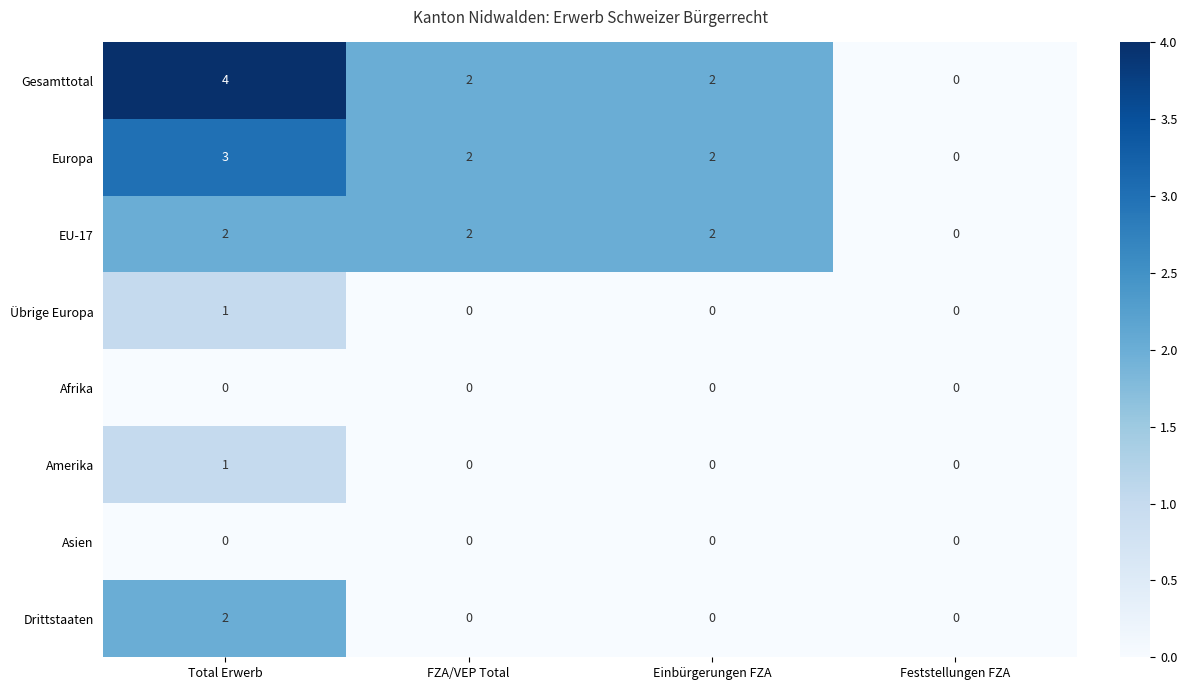

Which series has the largest total across all categories?

Gesamttotal